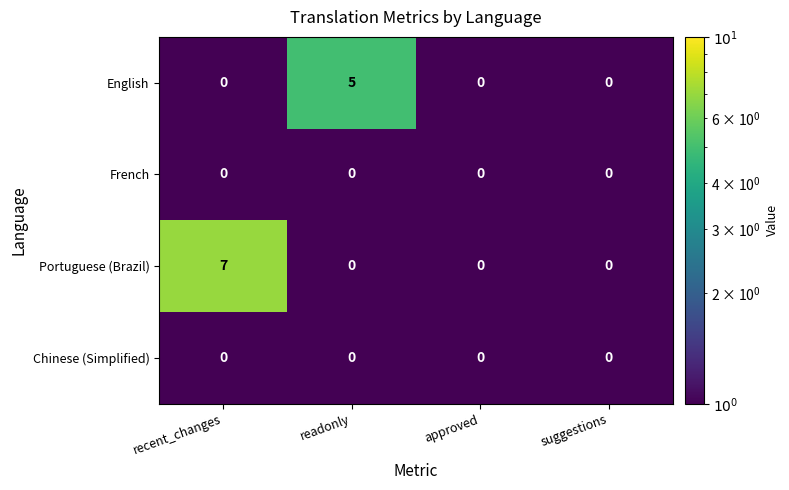

The Portuguese (Brazil) series shows 0 at approved. True or false?

True